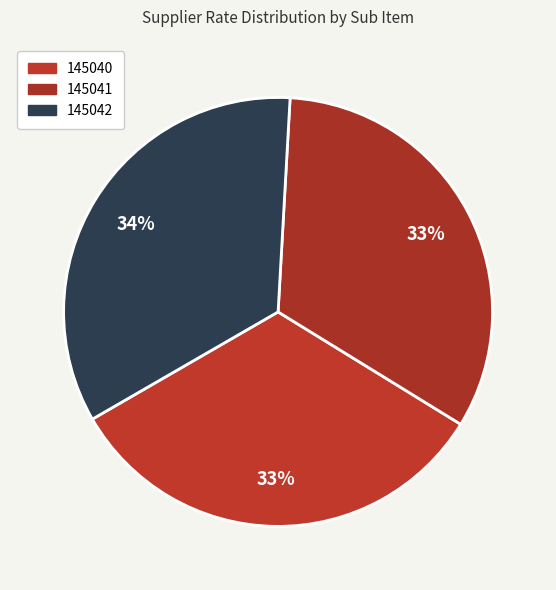

Which has a higher value, 145042 or 145040?

145042